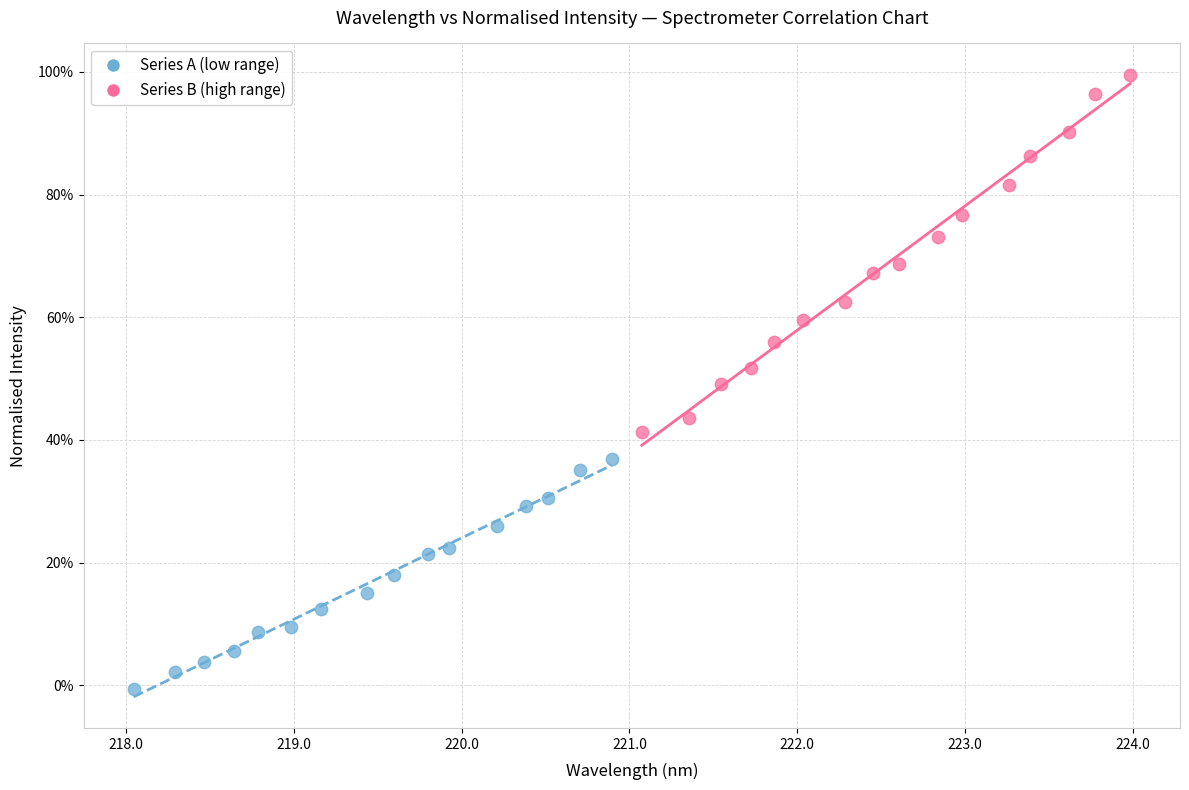

What are all the series names shown in the legend?

Series A (low range), Series B (high range)